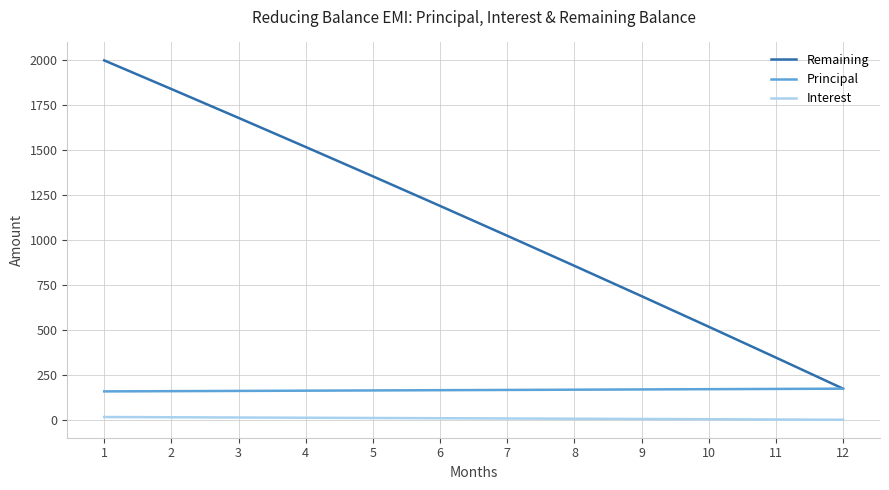

How many values in the Principal series exceed 167?

6